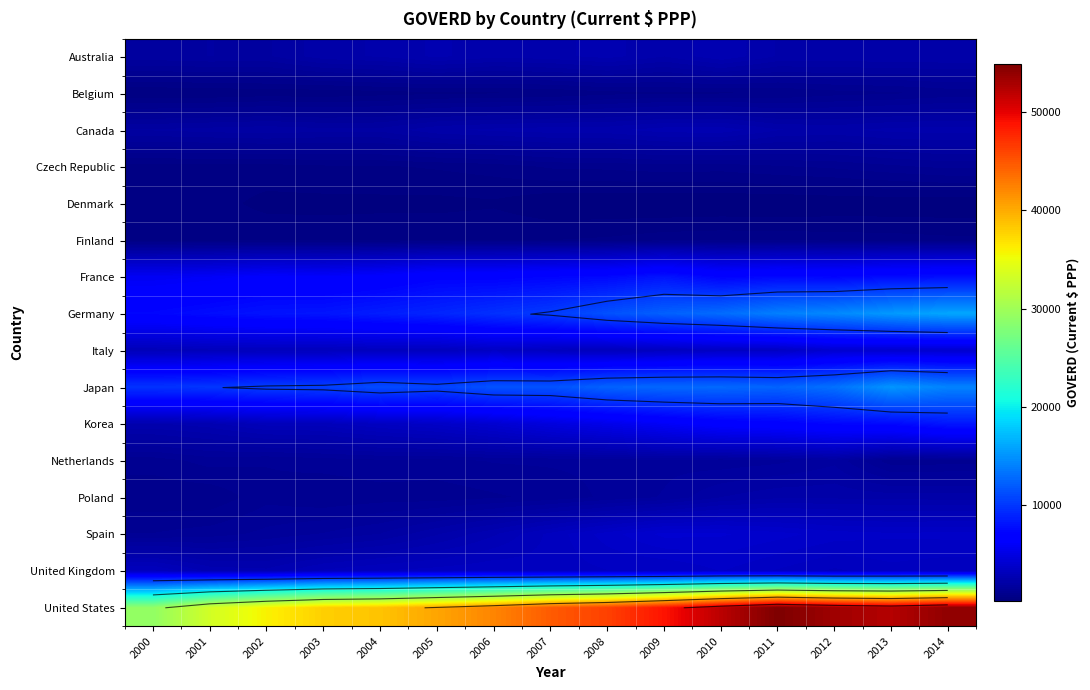

Which label corresponds to the smallest value in the chart?

2009